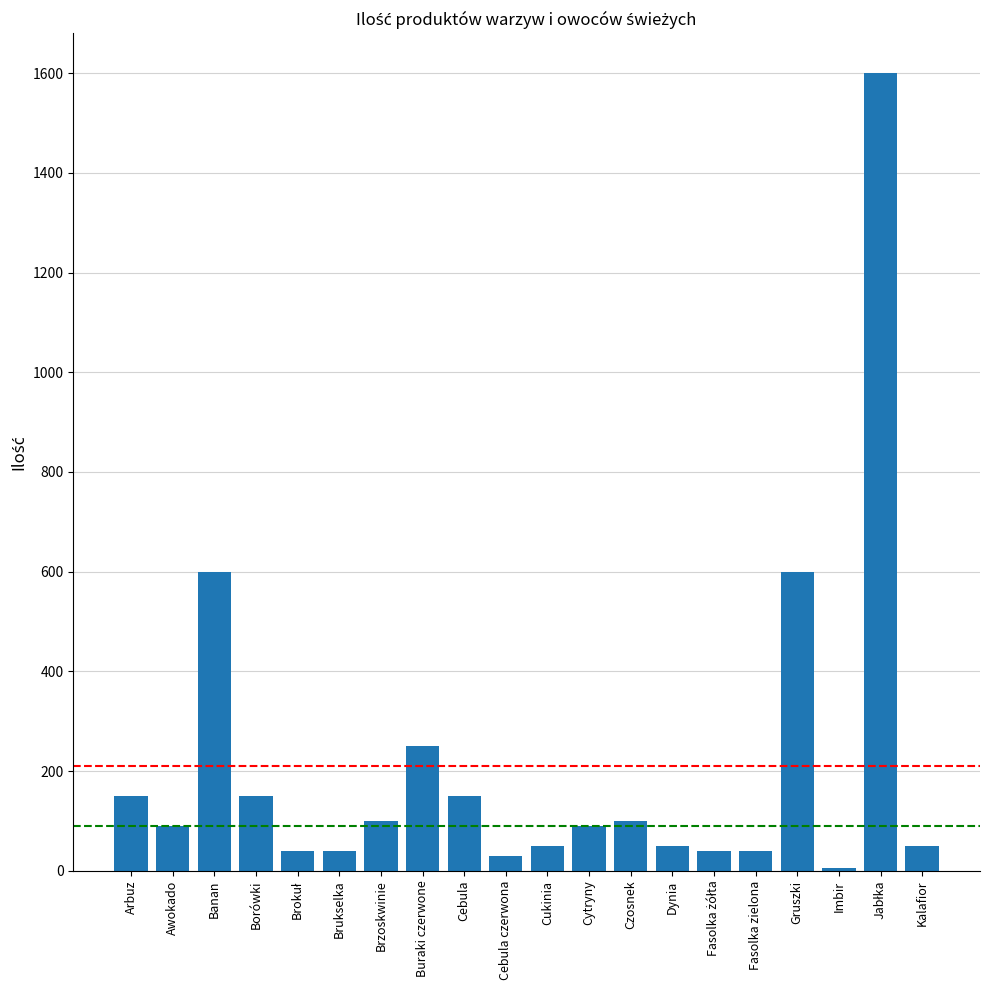

Reading right to left, what are all the values shown in this chart?

50	1600	5	600	40	40	50	100	90	50	30	150	250	100	40	40	150	600	90	150